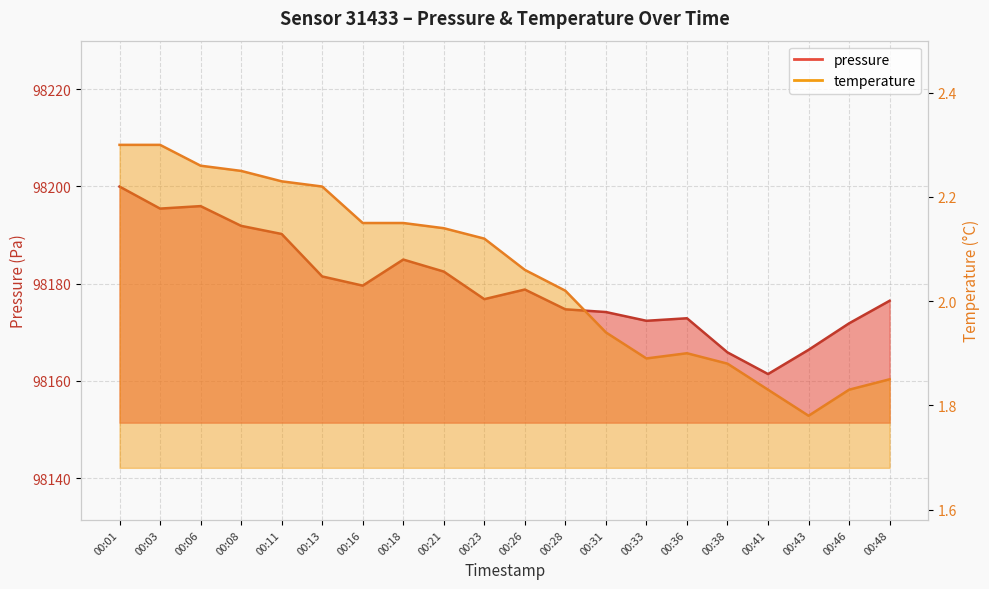

Between 00:38 and 00:43, which series saw the biggest shift?

pressure